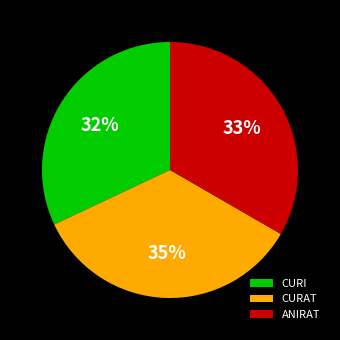

Which category has the smallest portion of the pie?

CURI